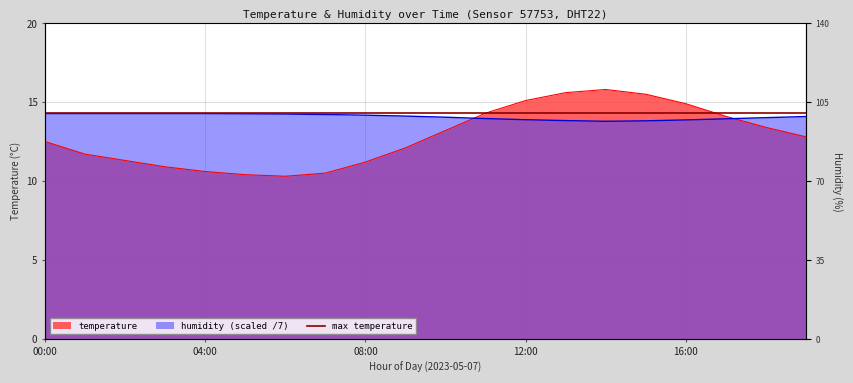

After their last crossing, which series has the higher values: temperature or humidity?

humidity